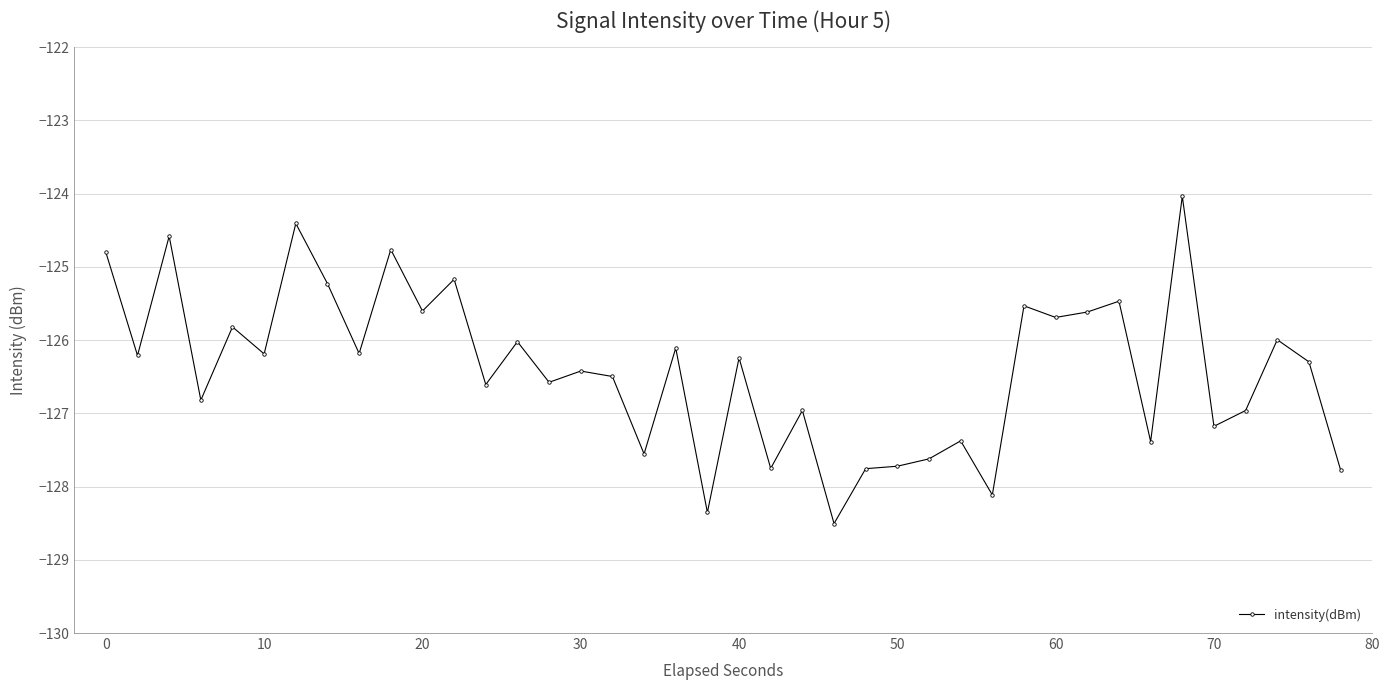

What is the greatest value displayed?

-124.0